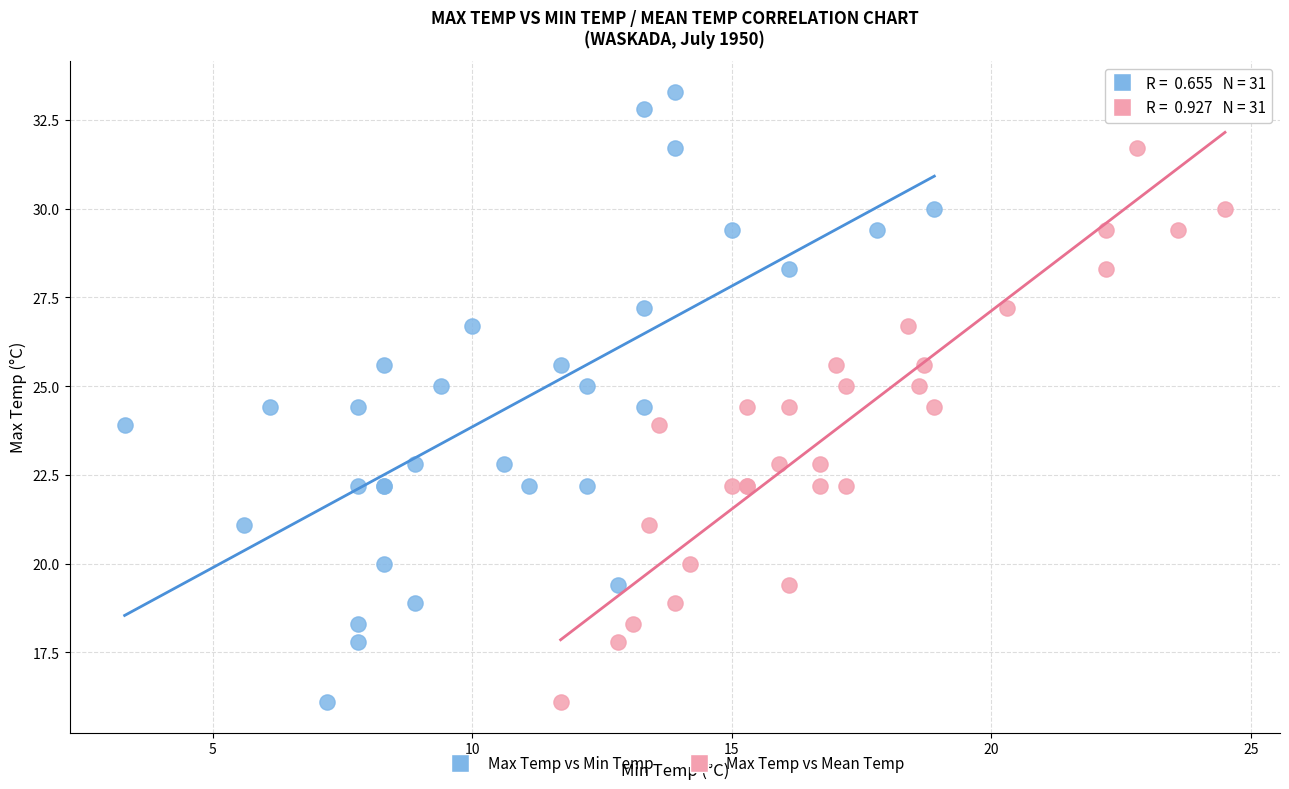

What are all the series names shown in the legend?

Max Temp vs Min Temp, Max Temp vs Mean Temp